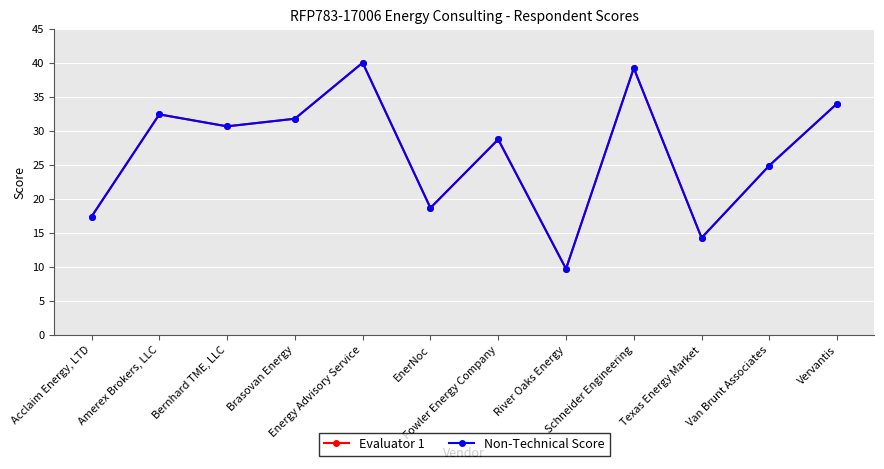

What is the difference between the maximum and minimum values in the Non-Technical Score series?

30.3